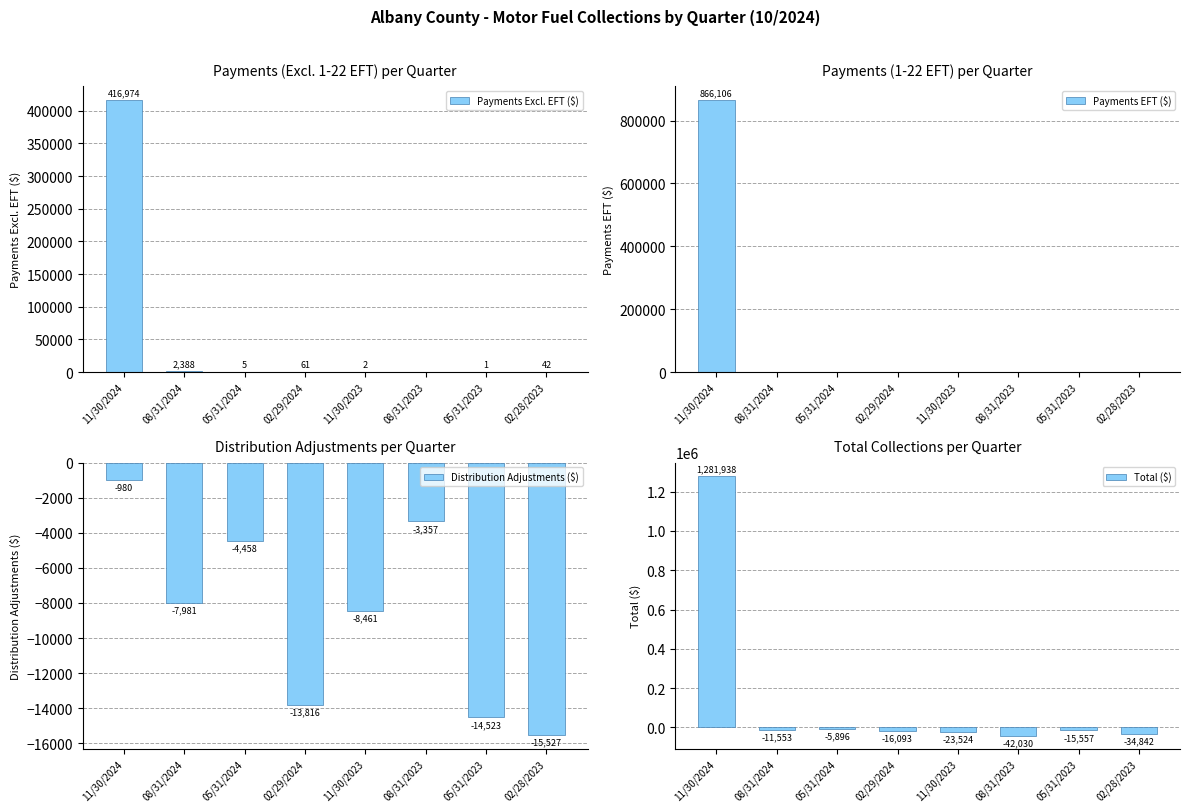

Between 11/30/2024 and 08/31/2024, which is larger?

11/30/2024